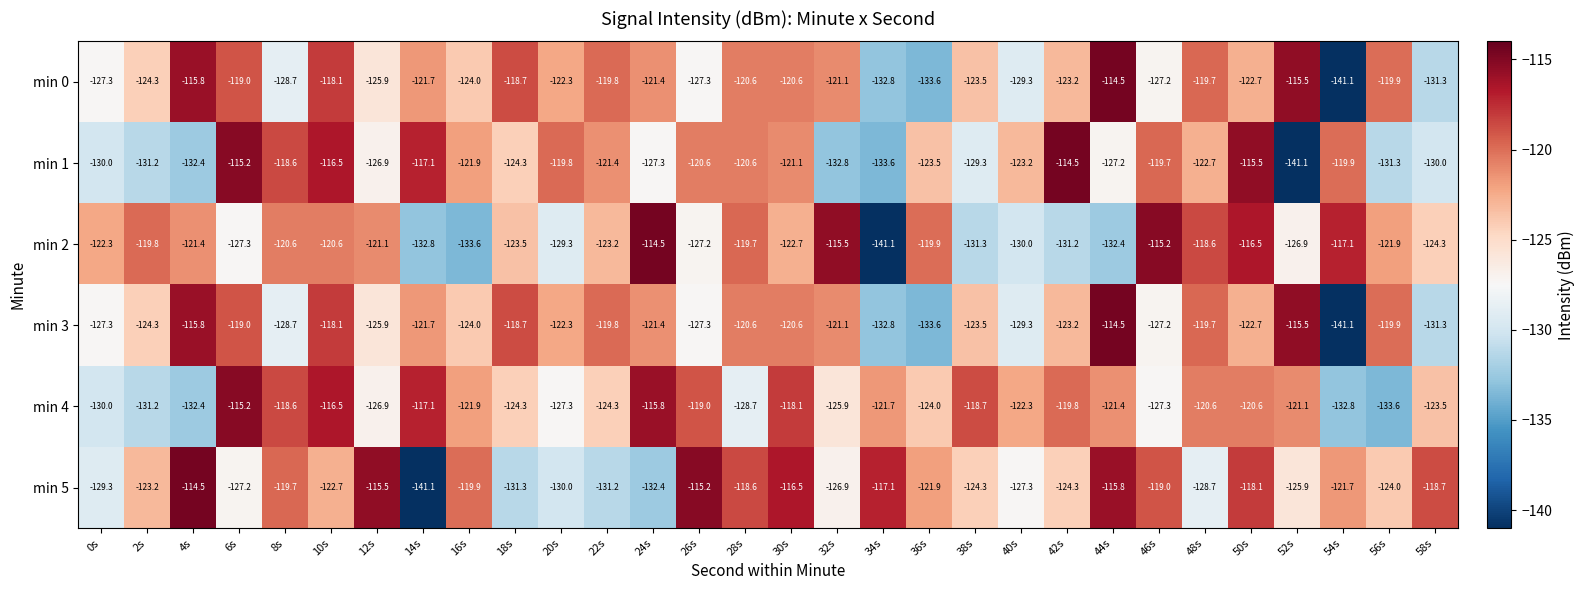

The min 4 series shows -208.9 at 2s. True or false?

False